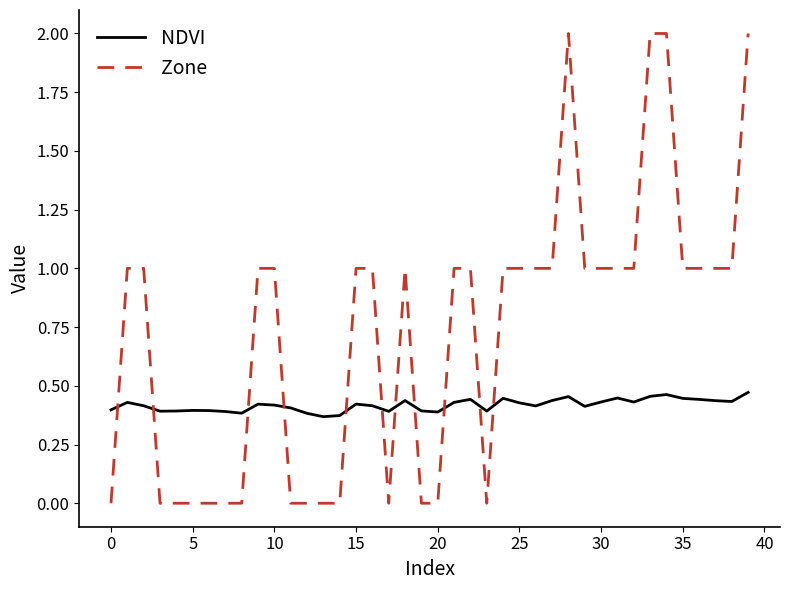

Which series has the largest total across all categories?

Zone